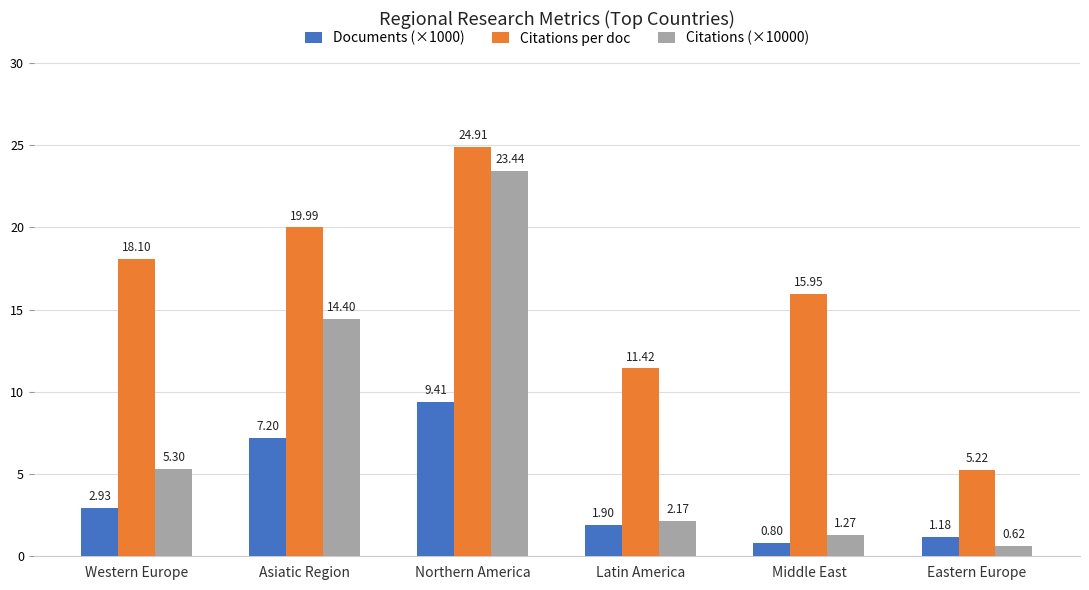

What is the sum of all Documents (×1000) values?

23.4